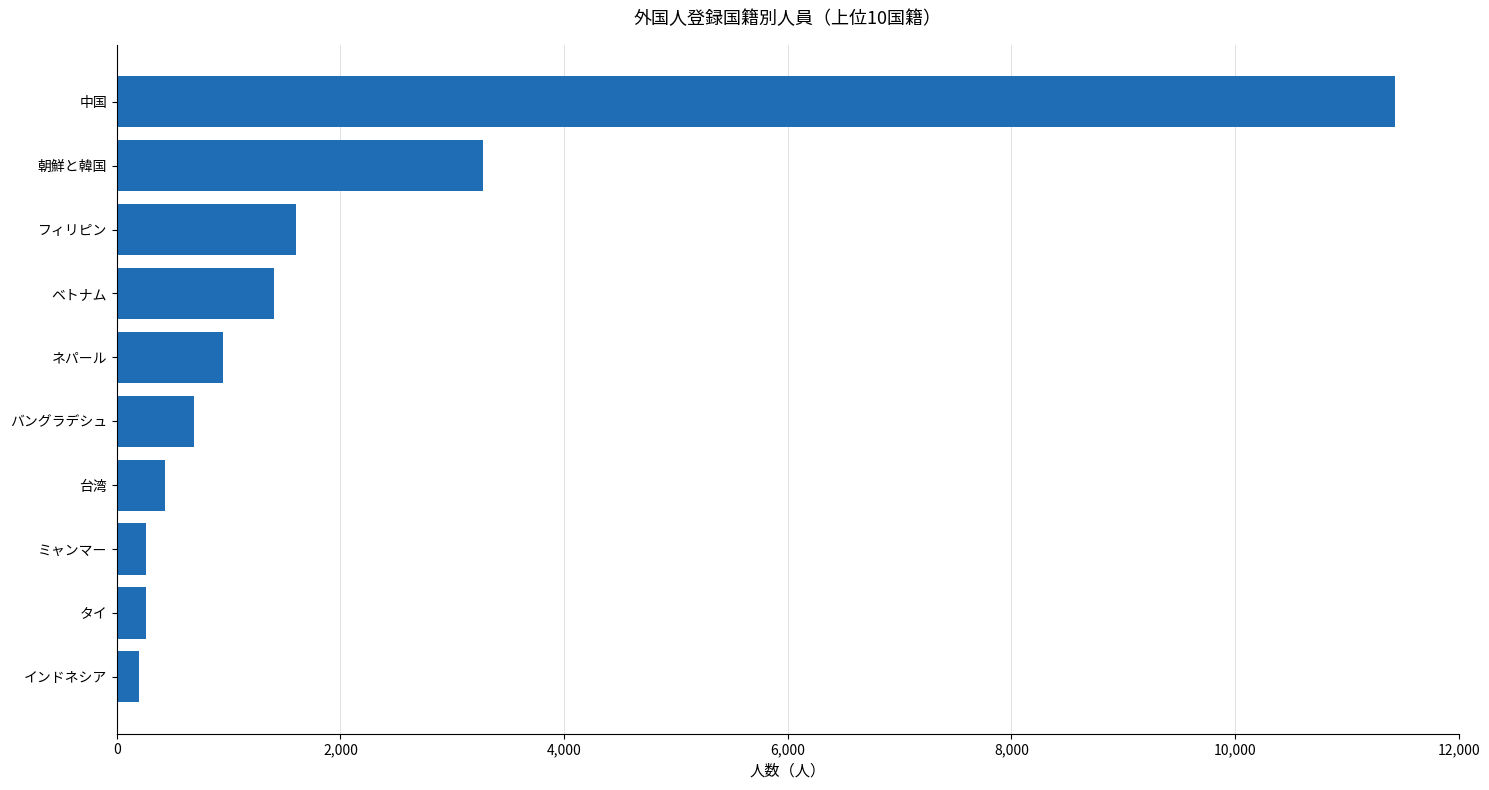

What is the minimum value shown in the chart?

196